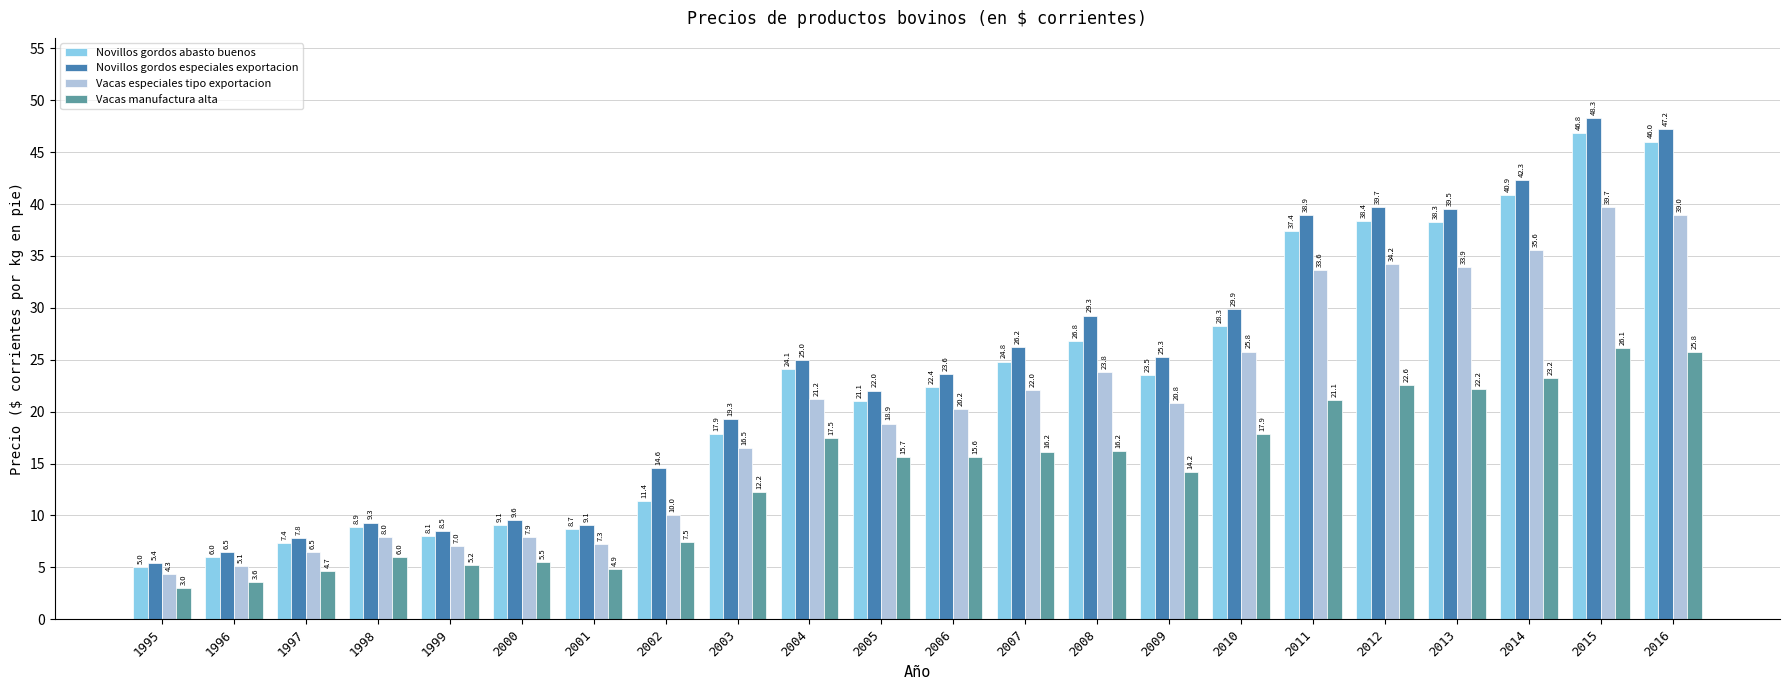

What is the difference between the second highest and second lowest values in the Novillos gordos abasto buenos series?

40.0